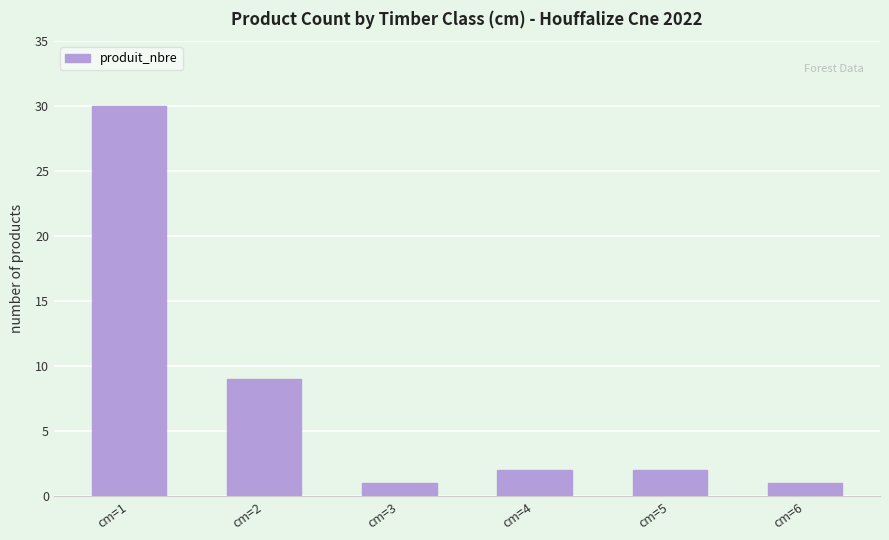

True or false: the data shows 2 at cm=4.

True